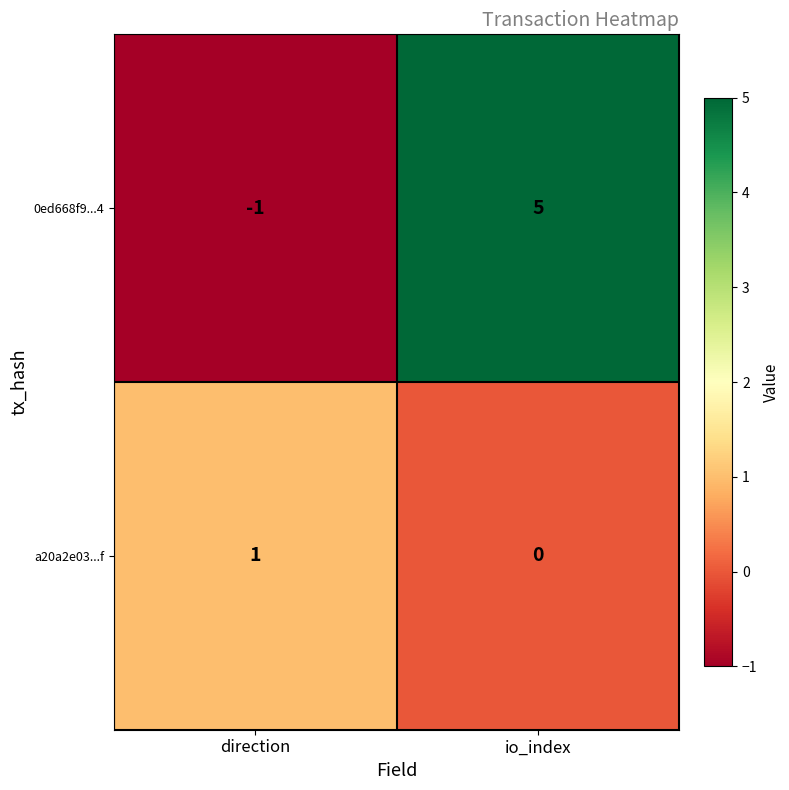

Where is 0ed668f9...4 nearest to the value 2?

direction